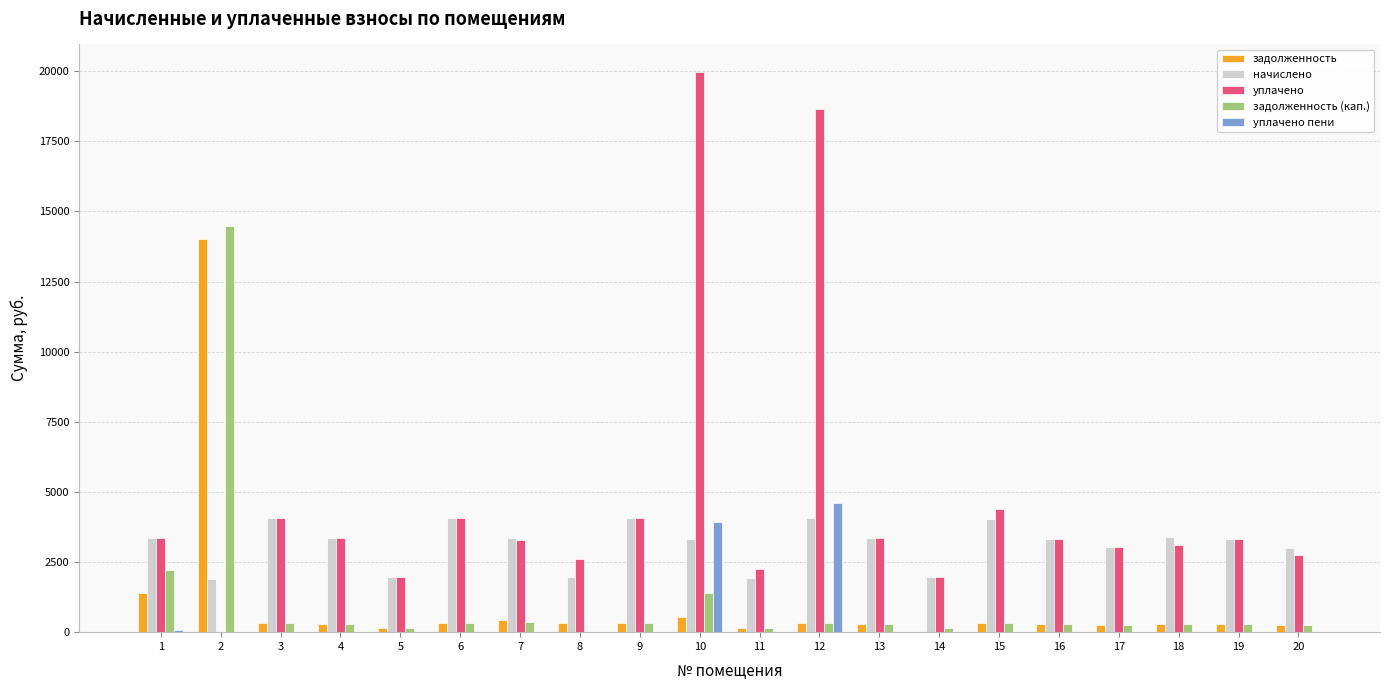

At which category is the sum across all series the highest?

2